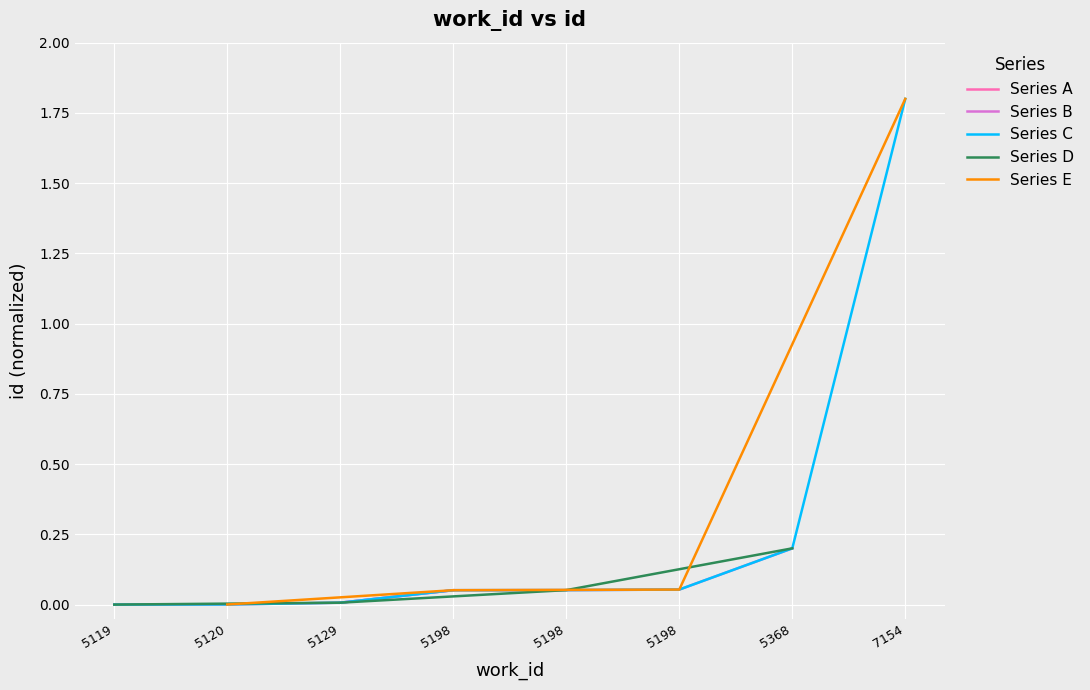

True or false: the data shows 1.1 at 5119.

False